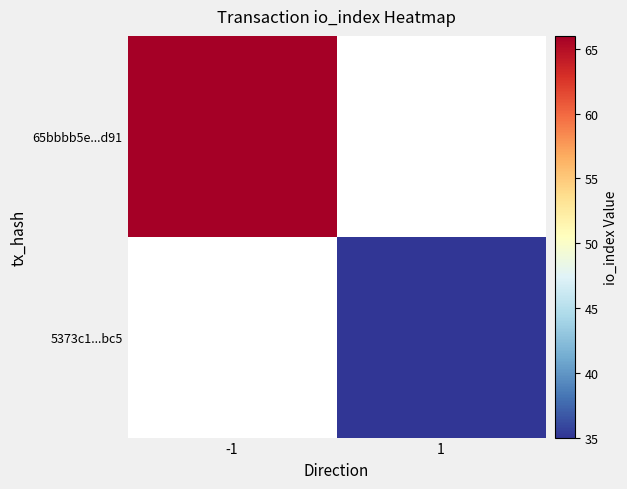

The 65bbbb5e...d91 series shows 99.9 at -1. True or false?

False